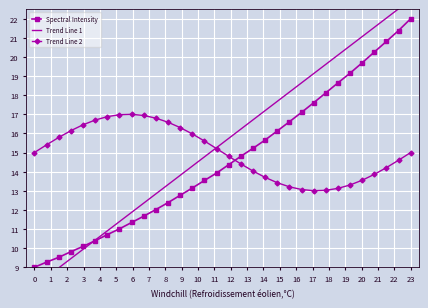

Reading left to right, transcribe all the data shown in this chart.

Spectral Intensity: 9.0	9.3	9.5	9.8	10.1	10.4	10.7	11.0	11.3	11.7	12.0	12.4	12.8	13.1	13.5	13.9	14.4	14.8	15.2	15.7	16.1	16.6	17.1	17.6	18.1	18.6	19.2	19.7	20.3	20.8	21.4	22.0
Trend Line 1: 8.0	8.5	9.0	9.5	9.9	10.4	10.9	11.4	11.9	12.4	12.8	13.3	13.8	14.3	14.8	15.3	15.7	16.2	16.7	17.2	17.7	18.2	18.6	19.1	19.6	20.1	20.6	21.1	21.5	22.0	22.5	23.0
Trend Line 2: 15.0	15.4	15.8	16.1	16.4	16.7	16.9	17.0	17.0	16.9	16.8	16.6	16.3	16.0	15.6	15.2	14.8	14.4	14.0	13.7	13.4	13.2	13.1	13.0	13.0	13.1	13.3	13.6	13.9	14.2	14.6	15.0